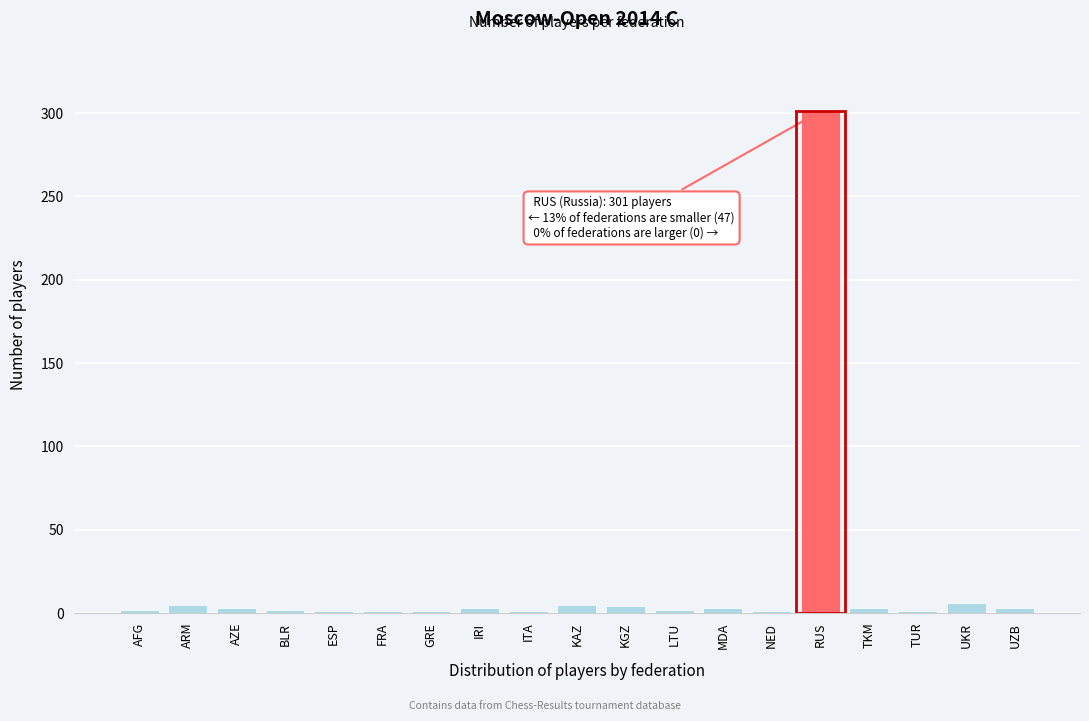

What is the sum of all values?

348